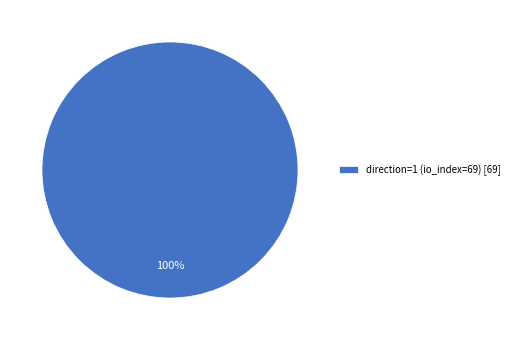

Rank the categories by value from highest to lowest.

direction=1 (io_index=69) [69]